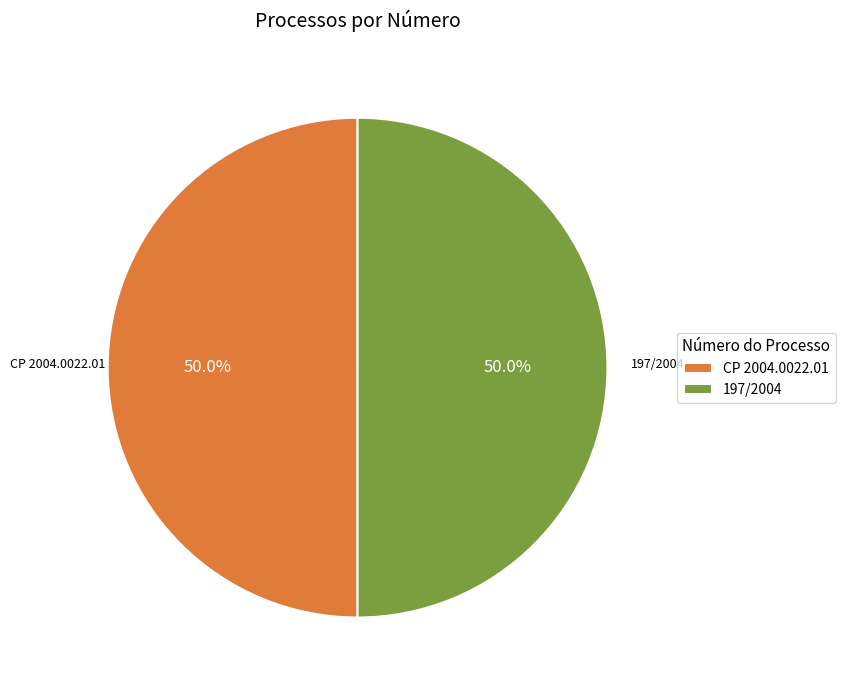

The CP 2004.0022.01 slice represents 50% of the pie. True or false?

True